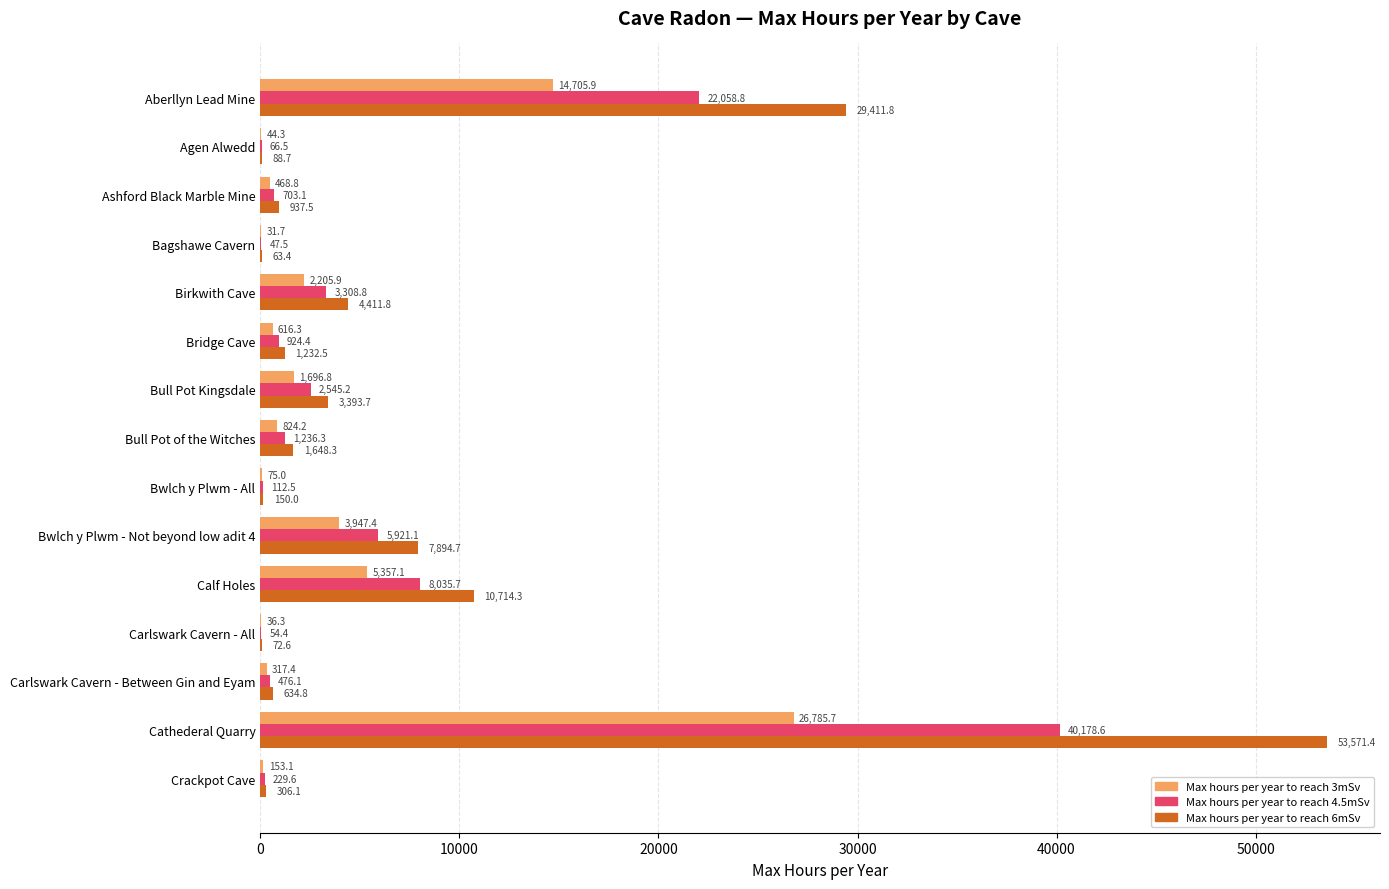

At which category does the chart reach its peak across all series?

Cathederal Quarry